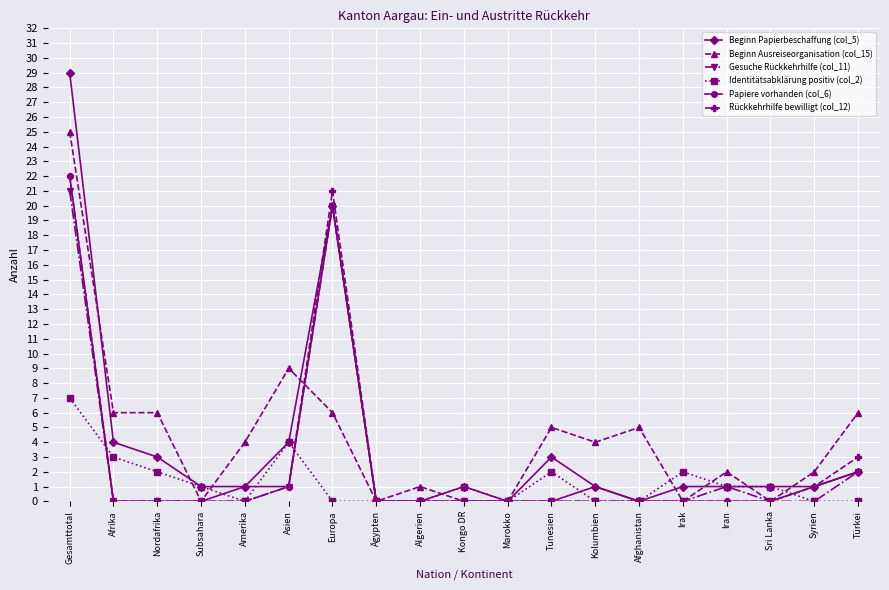

Is the value of Gesuche Rückkehrhilfe (col_11) at Sri Lanka greater than the value of Papiere vorhanden (col_6) at Türkei?

No